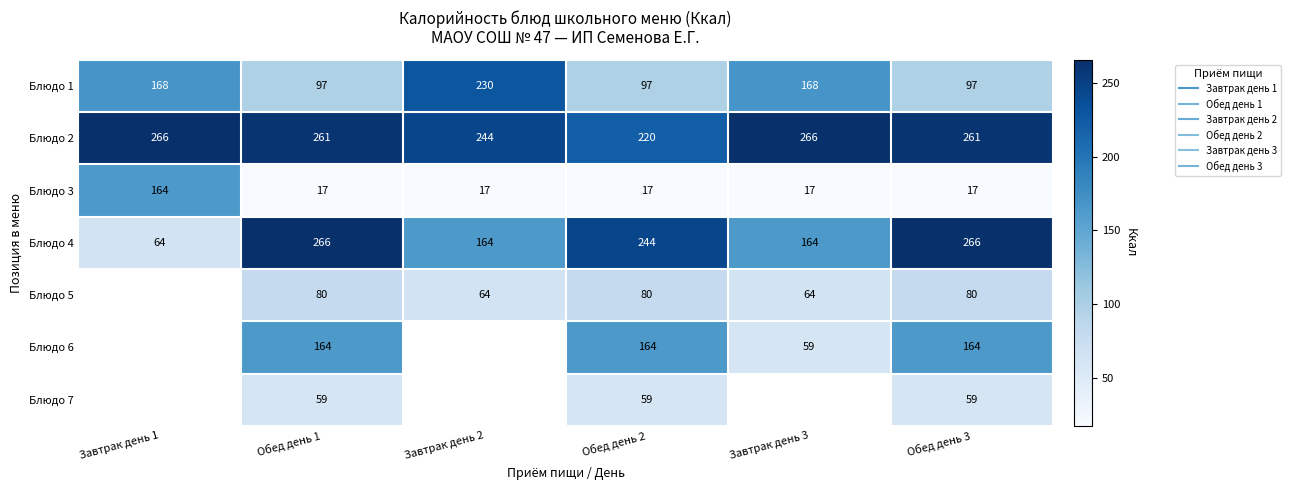

True or false: Блюдо 1 has a value of 57.4 at Обед день 2.

False